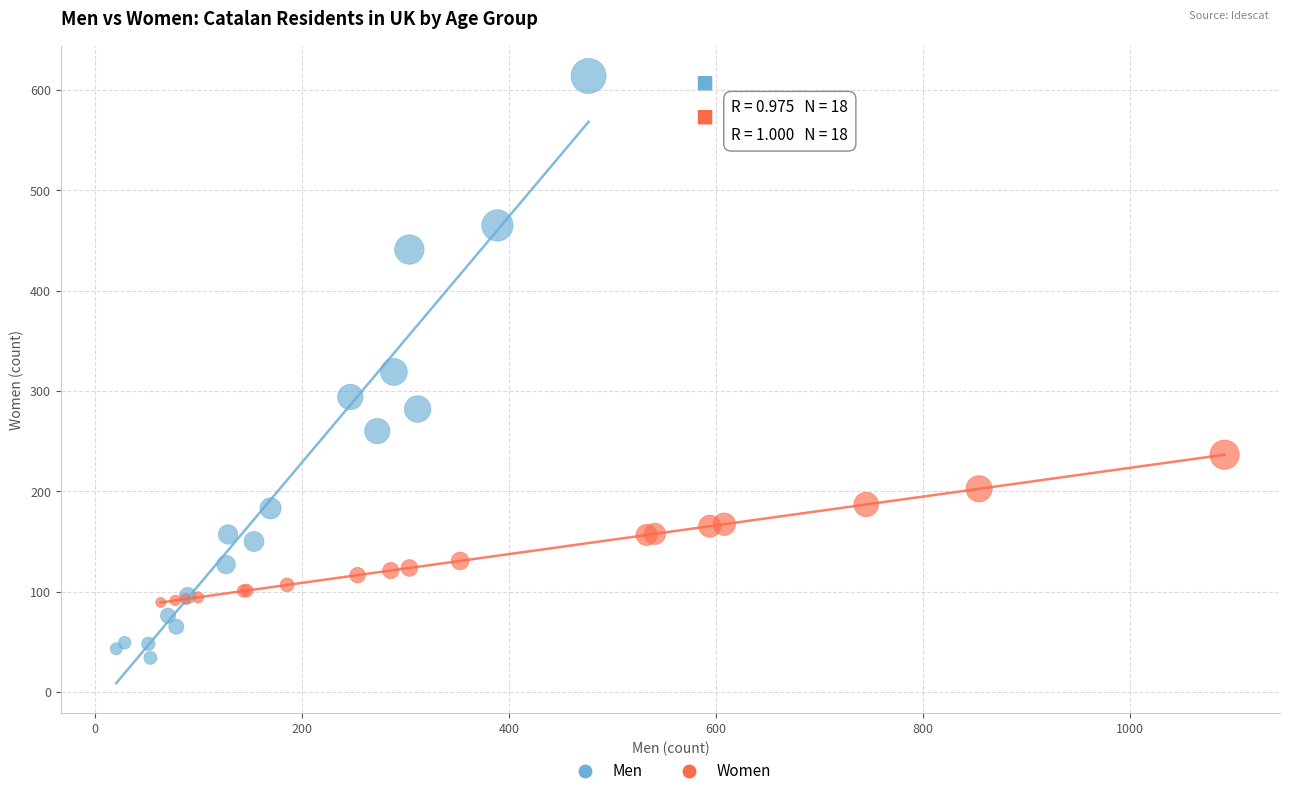

What are all the series names shown in the legend?

Men, Women